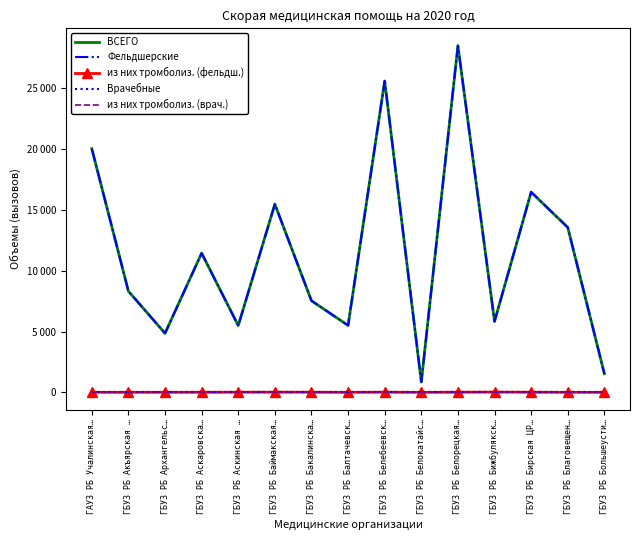

Reading left to right, transcribe all the data shown in this chart.

ВСЕГО: 20032	8313	4854	11442	5486	15471	7530	5501	25600	847	28503	5828	16463	13558	1527
Фельдшерские: 20032	8313	4854	11442	5486	15471	7530	5501	25600	847	28503	5828	16463	13558	1527
из них тромболиз. (фельдш.): 4	2	5	5	10	15	10	2	12	0	12	21	10	3	1
Врачебные: 0	0	0	0	0	0	0	0	0	0	0	0	0	0	0
из них тромболиз. (врач.): 0	0	0	0	0	0	0	0	0	0	0	0	0	0	0